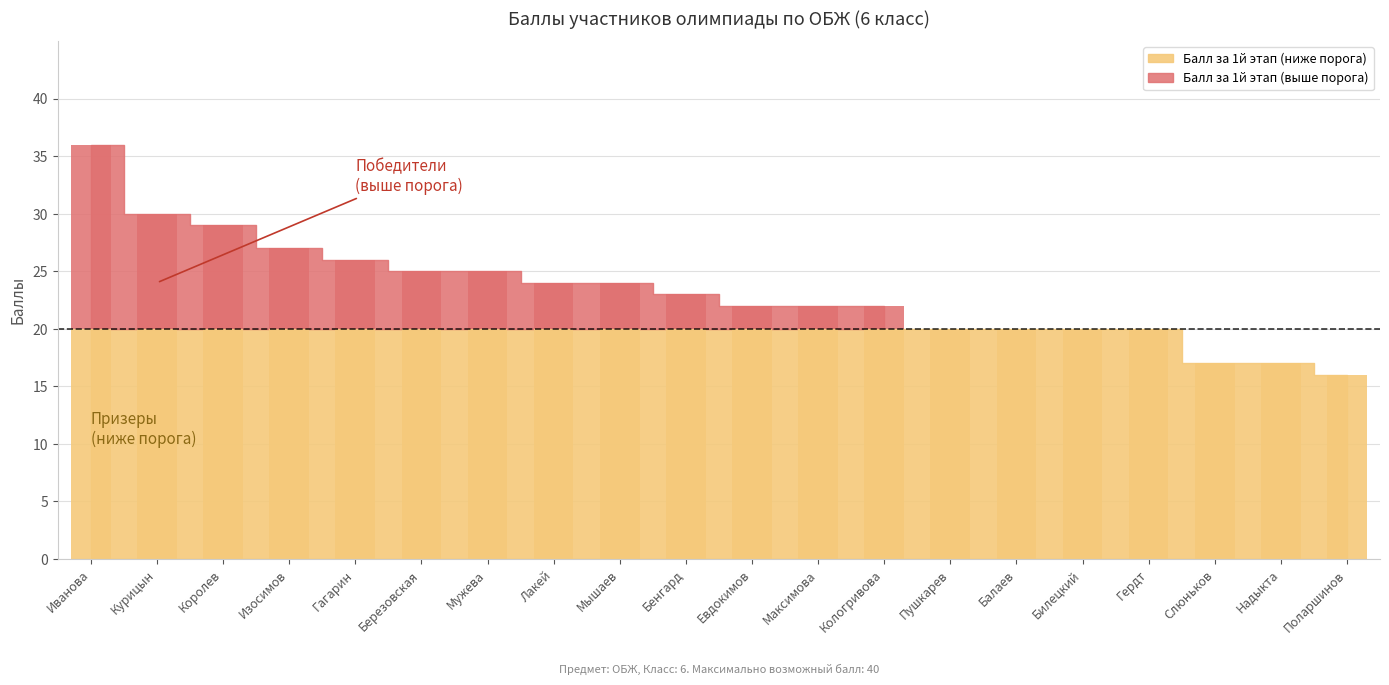

What value does the Балл за 1й этап series have at Лакей, to the nearest 5?

25